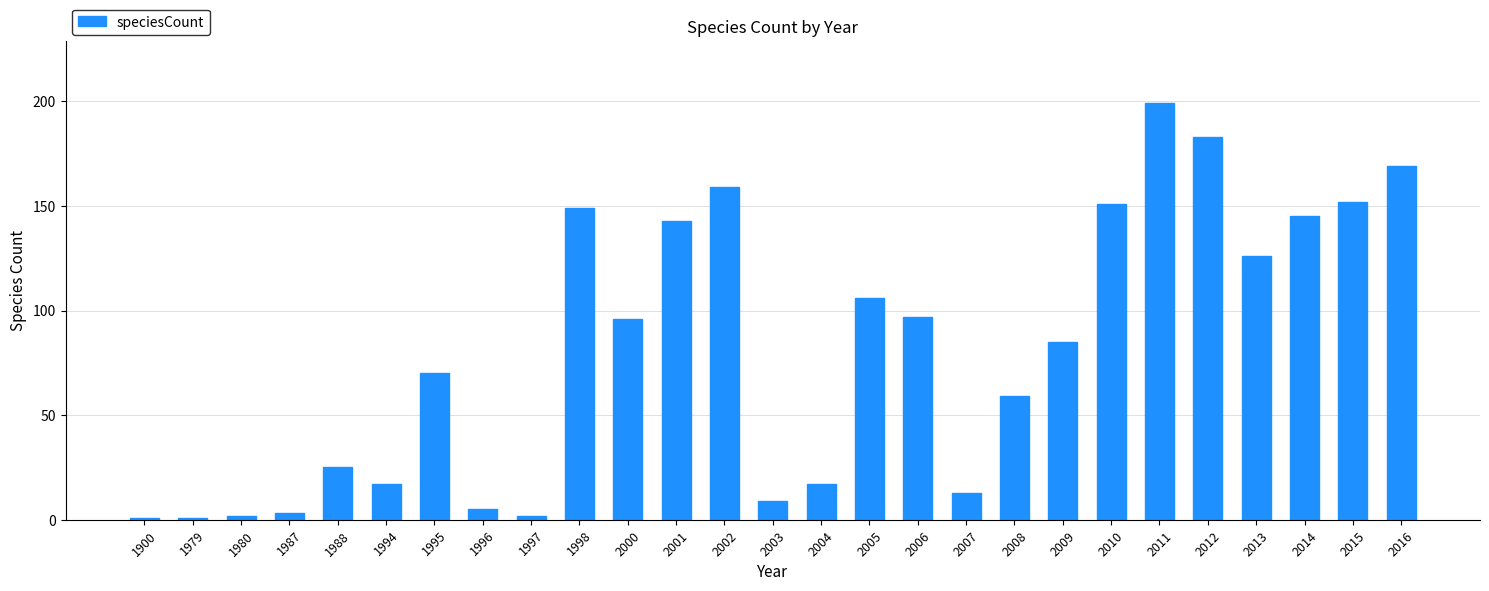

How many bars are there in total?

27